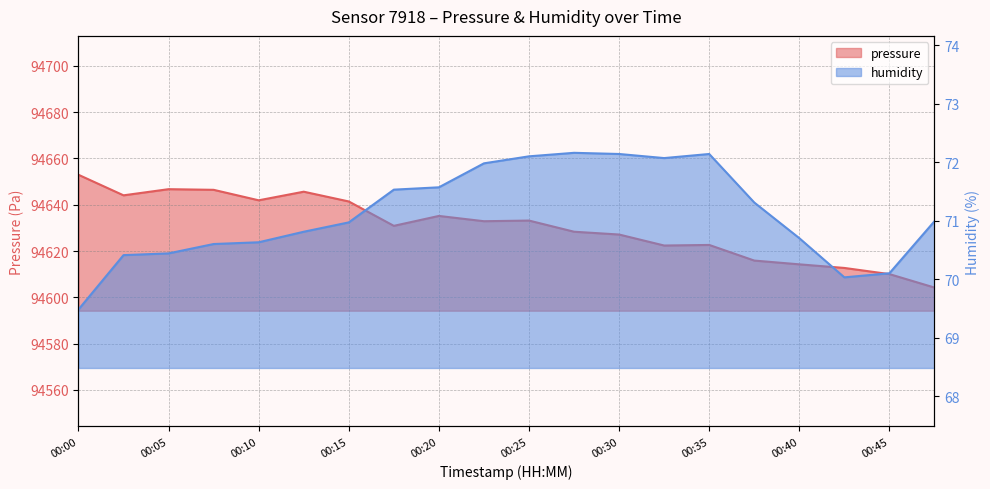

The humidity series shows 37.8 at 00:22. True or false?

False